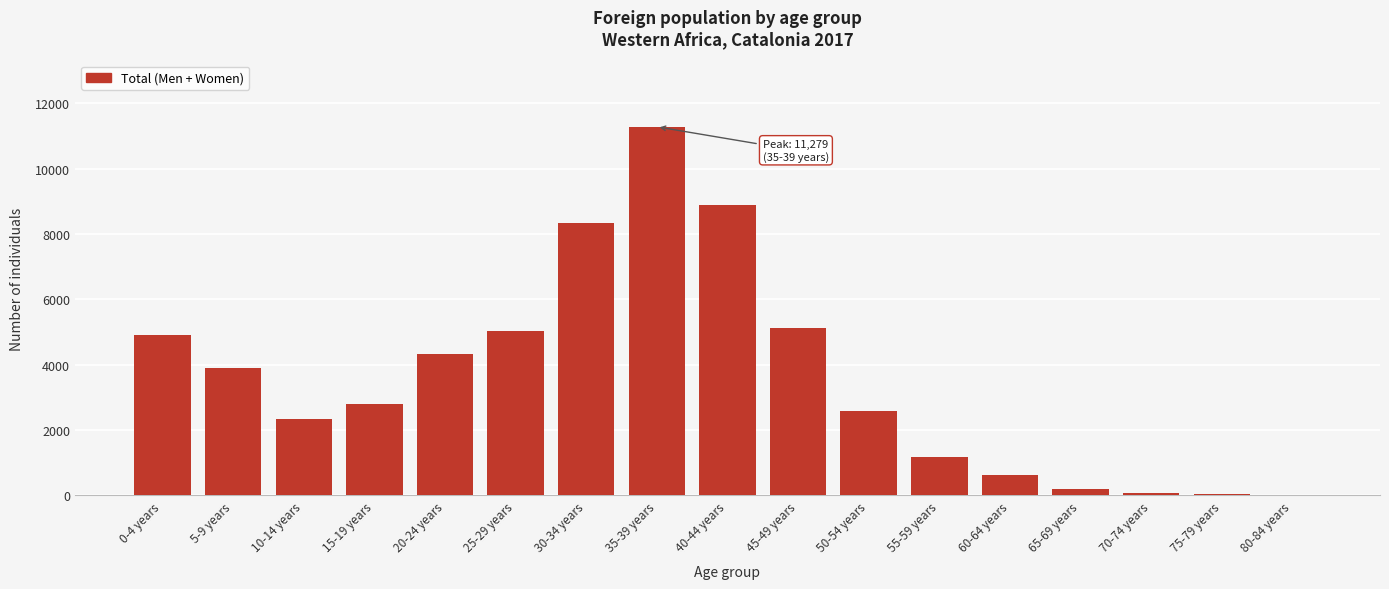

What is the sum of all values?

61645